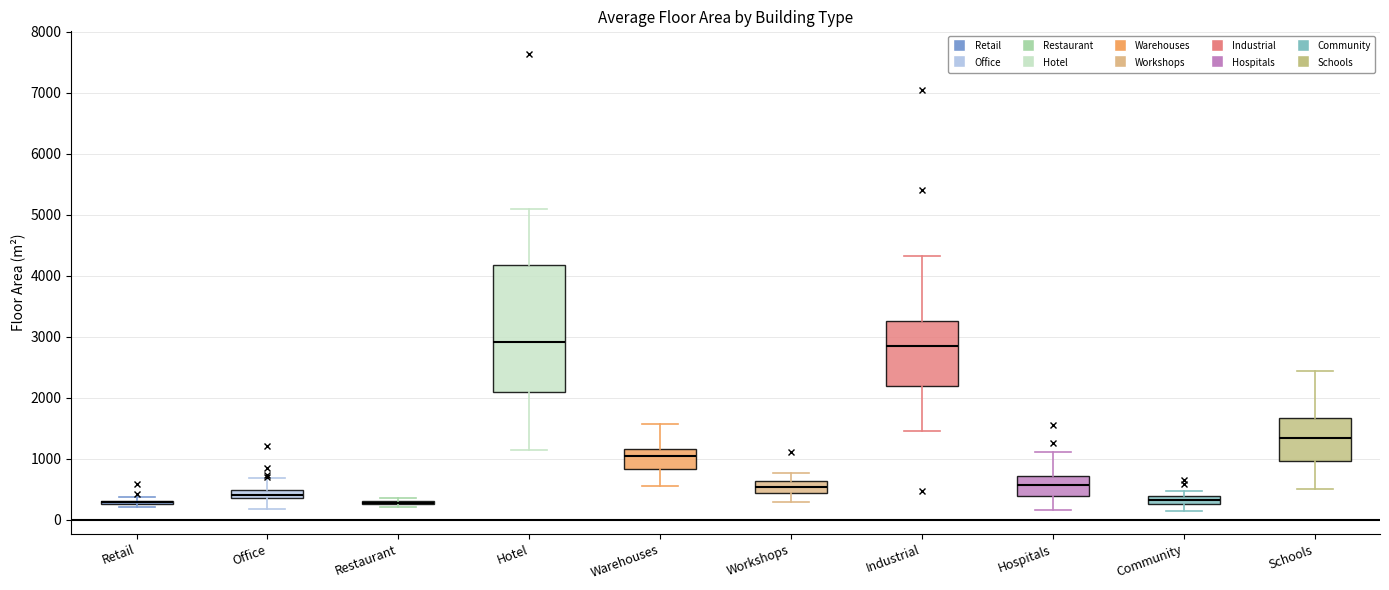

Comparing the boxes themselves (not the whiskers), which one is the tallest?

Hotel